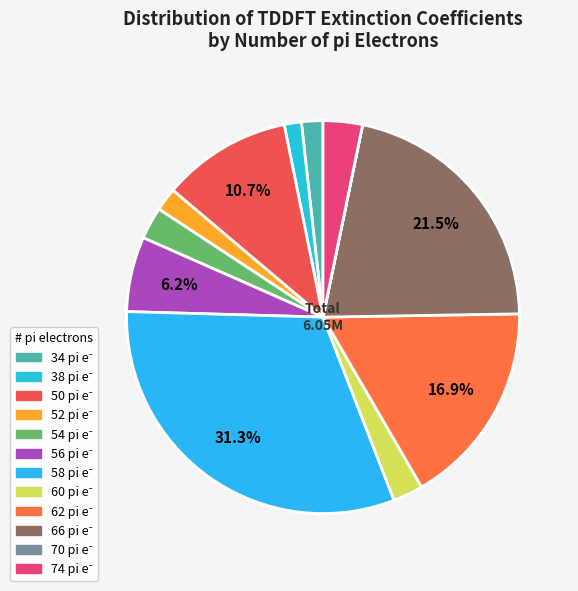

What is the largest slice in the pie chart?

58